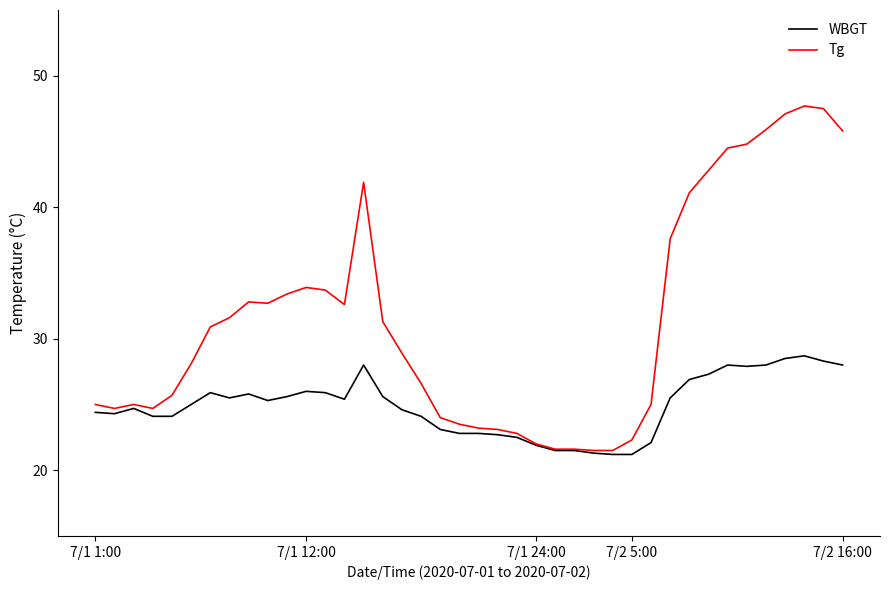

Rank the series by their average value, from highest to lowest.

Tg, WBGT